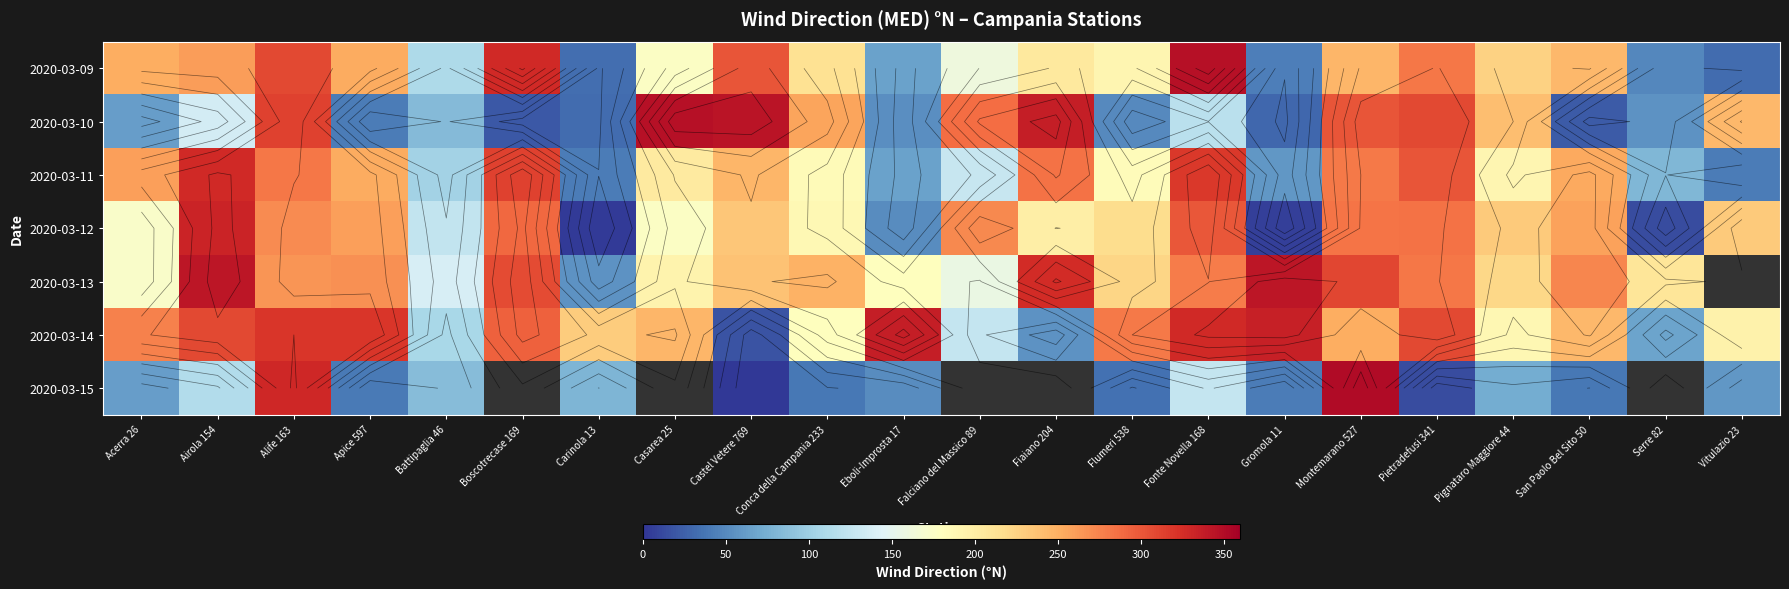

What is the maximum value for 2020-03-13?

343.0